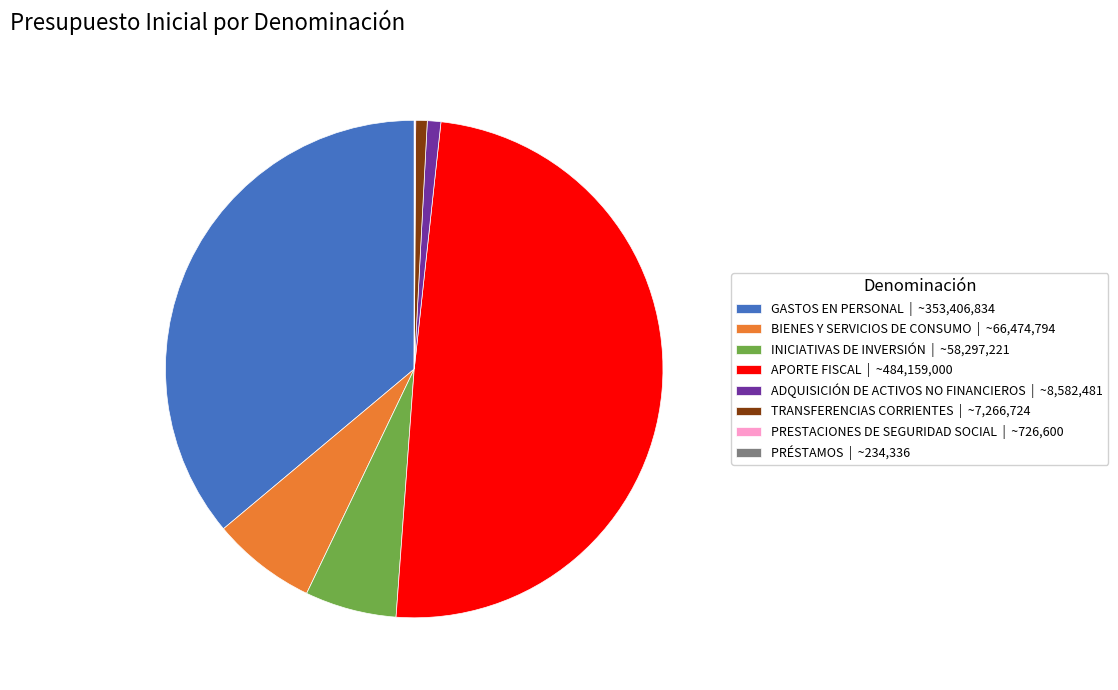

Approximately how many times larger is the value at GASTOS EN PERSONAL | ~353,406,834 compared to ADQUISICIÓN DE ACTIVOS NO FINANCIEROS | ~8,582,481?

41.2